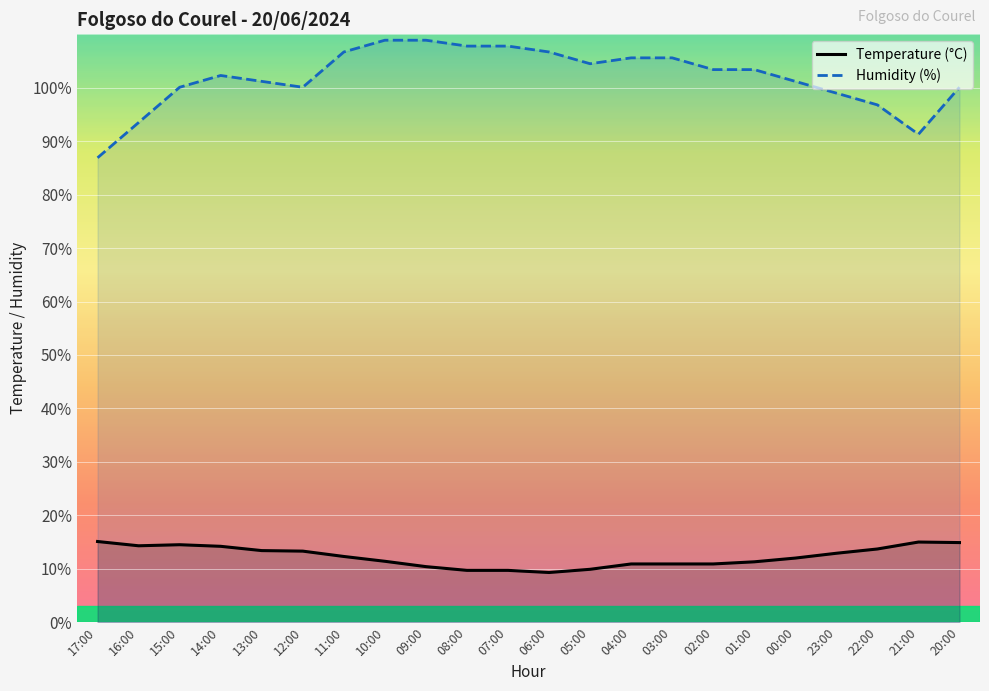

The value of Humidity (%) at 23:00 is 99.0. True or false?

True